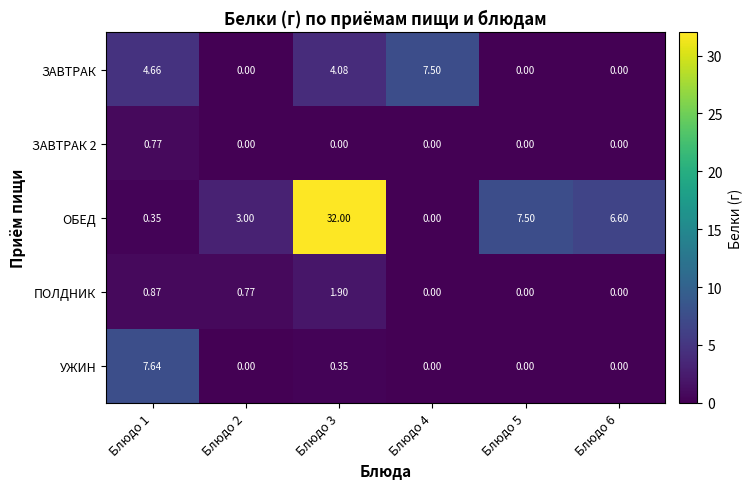

Which series has the largest total across all categories?

ОБЕД